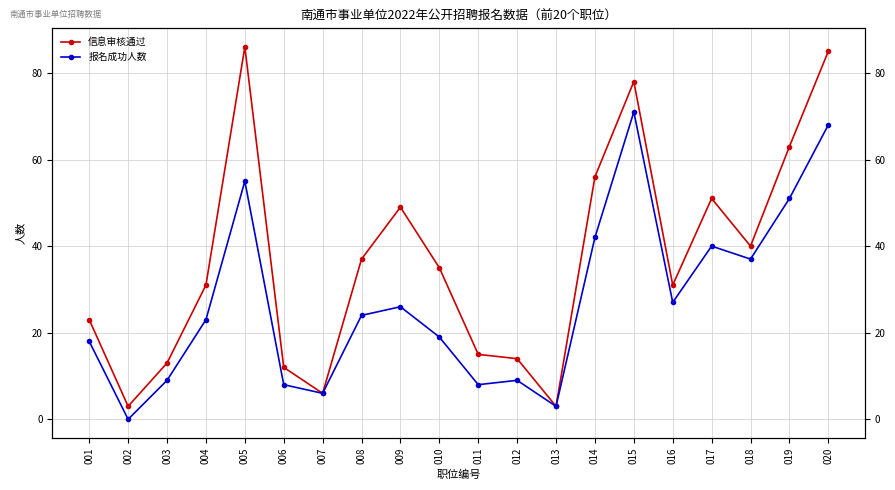

True or false: 信息审核通过 and 报名成功人数 cross at least once.

False